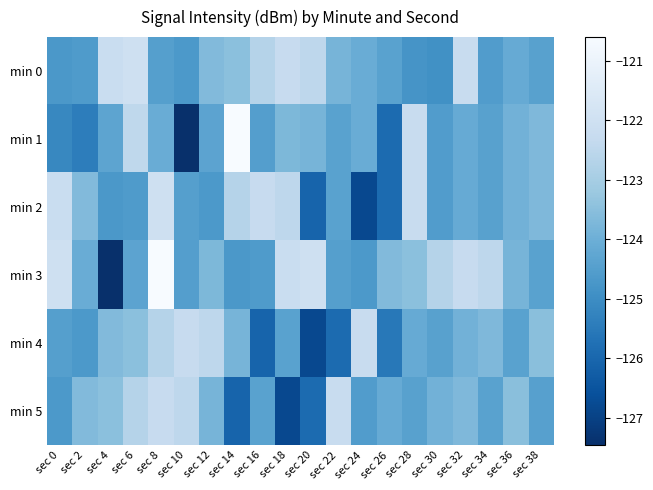

Which category has the lowest value across all series?

sec 10